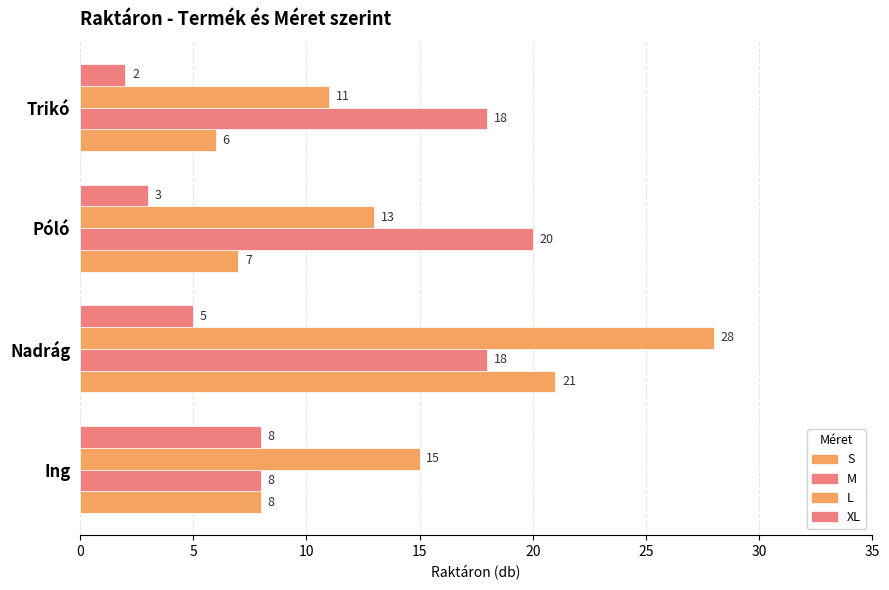

How many data points does each series have?

4